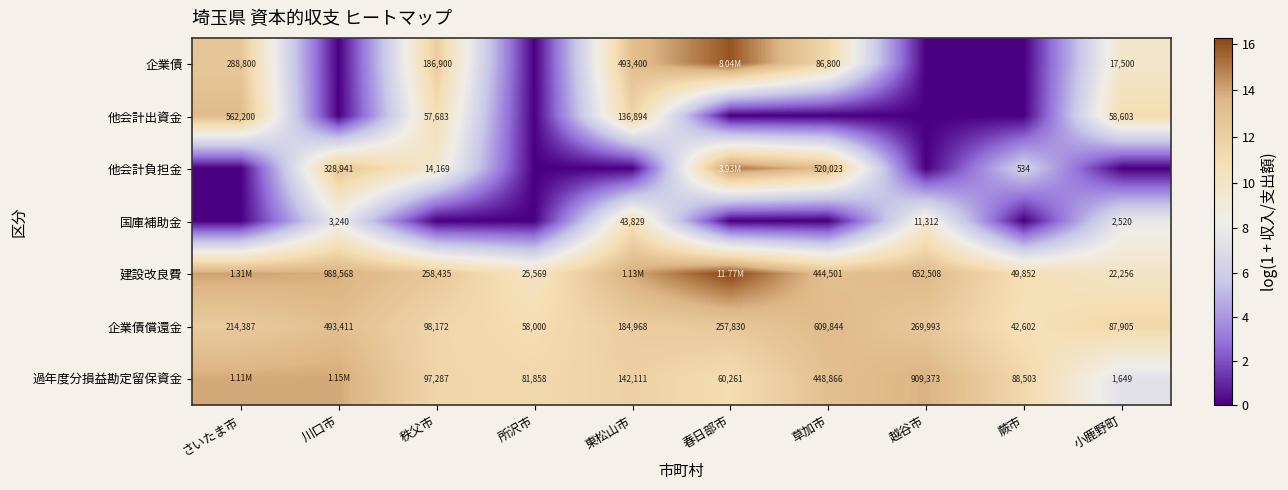

At which label does 企業債償還金 reach its minimum?

蕨市